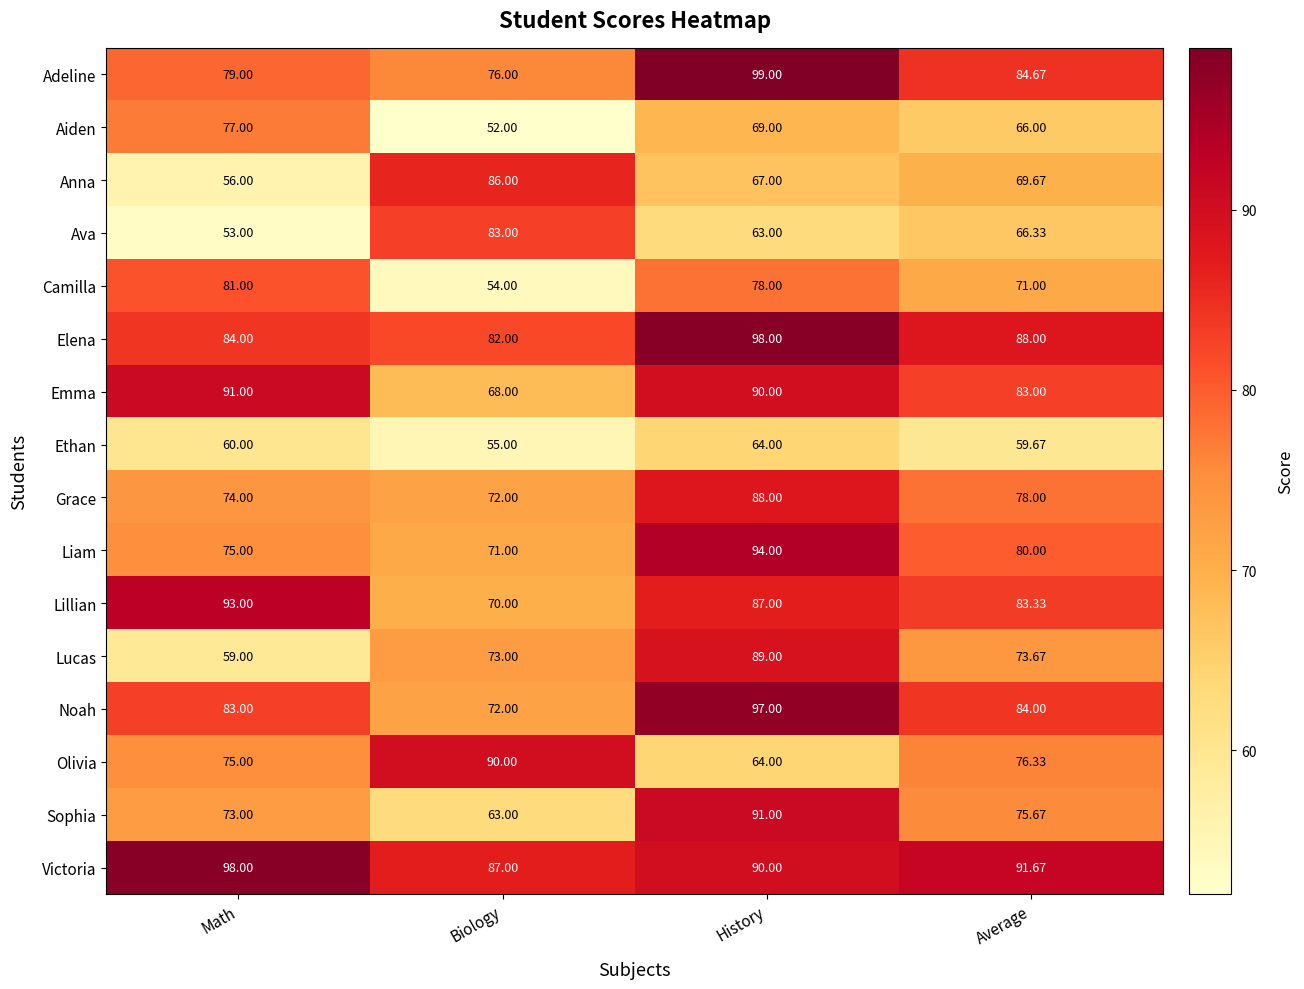

Which category has the highest value in the Grace series?

History